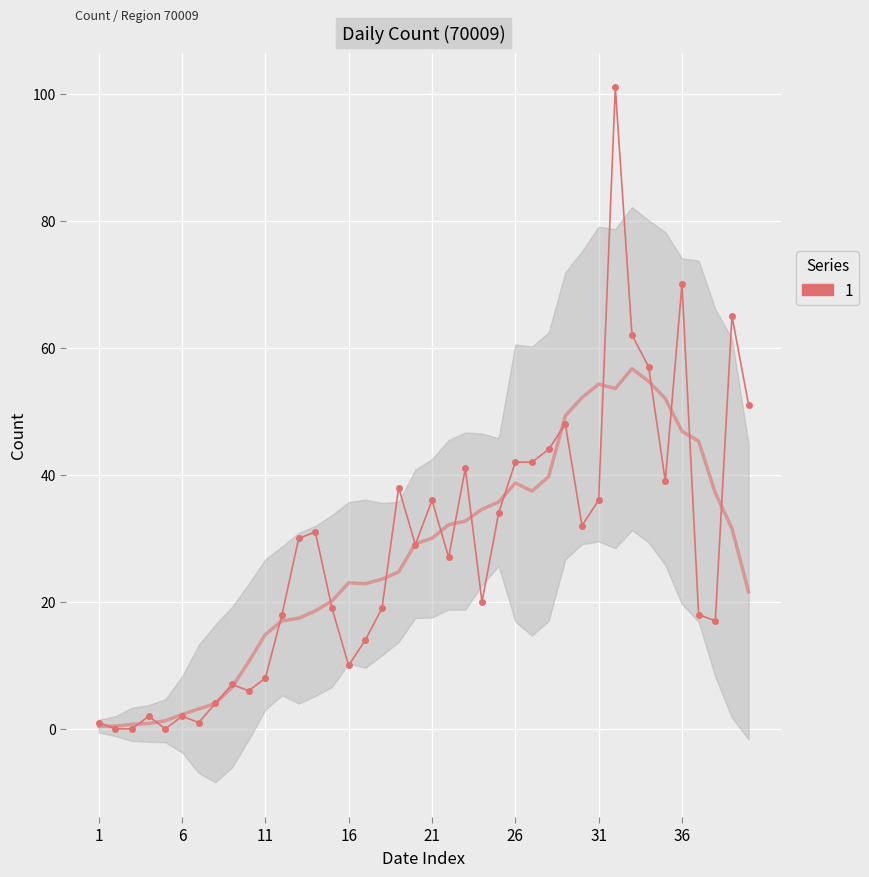

What is the sum of all values?

1121